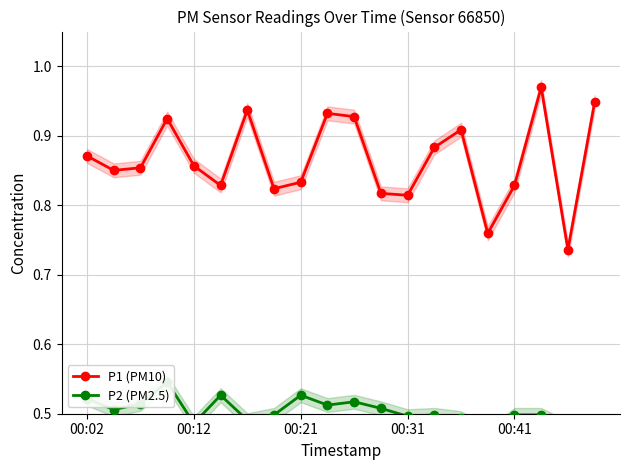

How many interior local peaks does the P1 (PM10) series have?

5